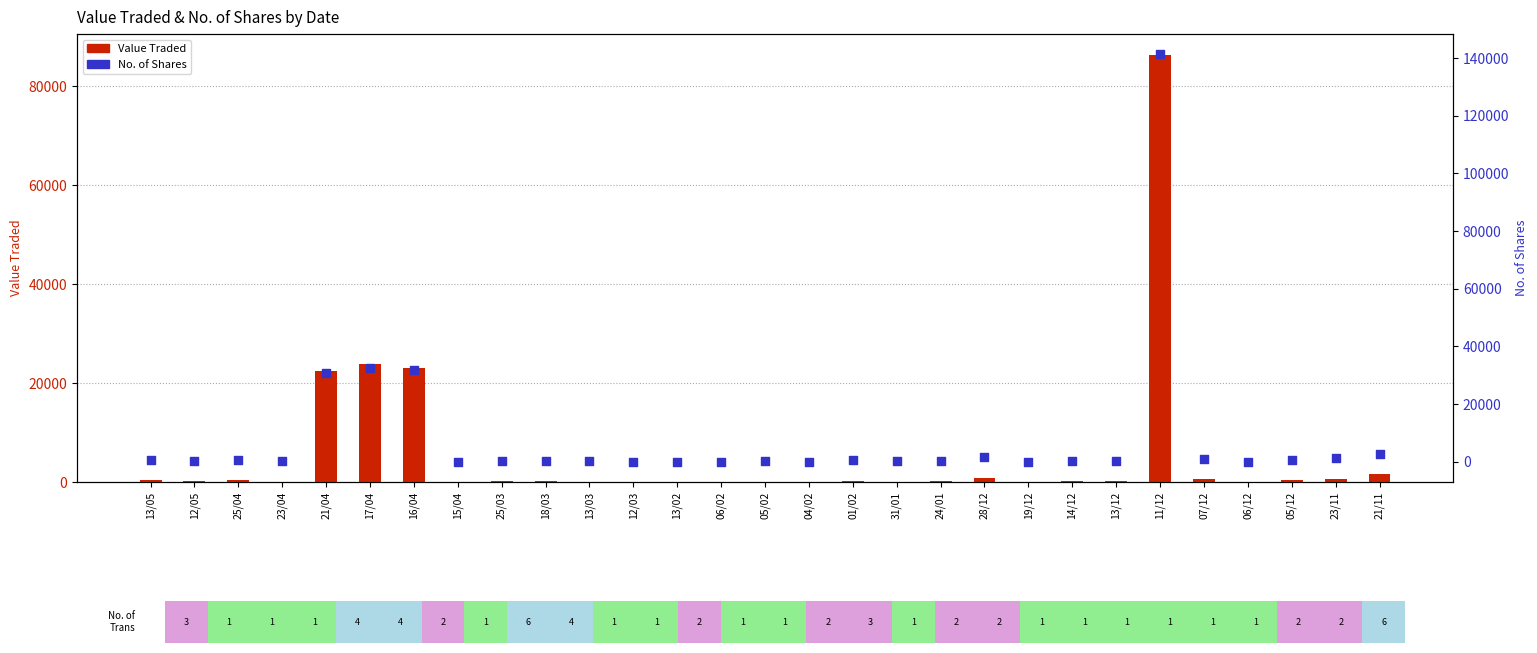

Which series contains the lowest Y value?

Value Traded